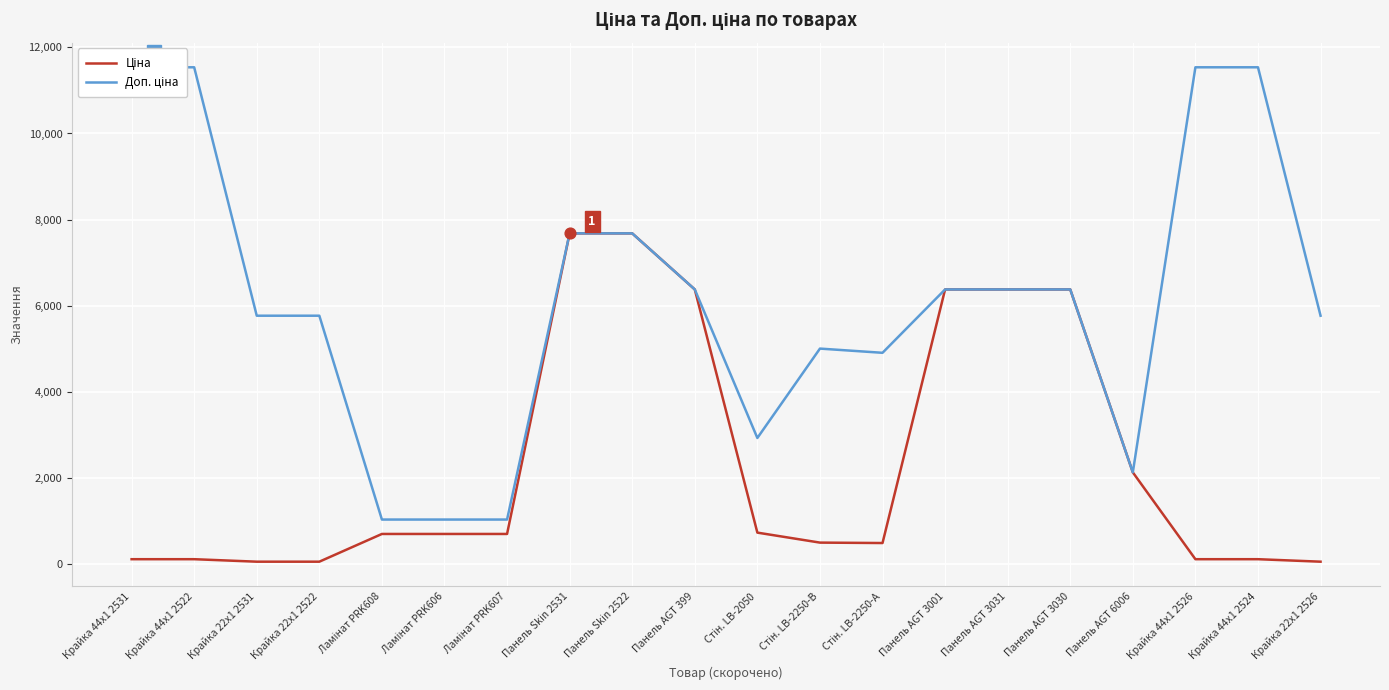

What are all the series names shown in the legend?

Ціна, Доп. ціна